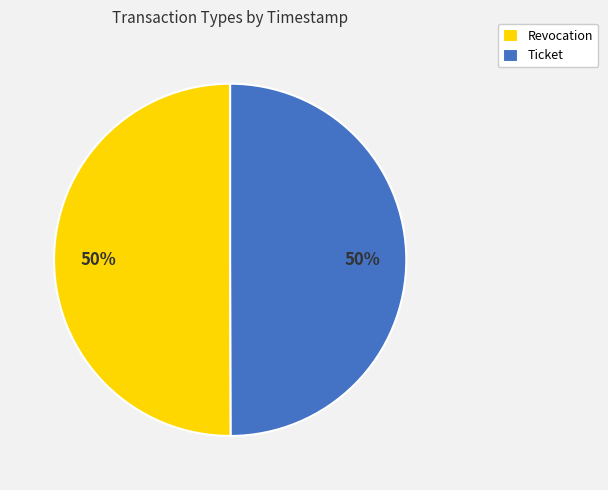

The Revocation slice represents 44% of the pie. True or false?

False